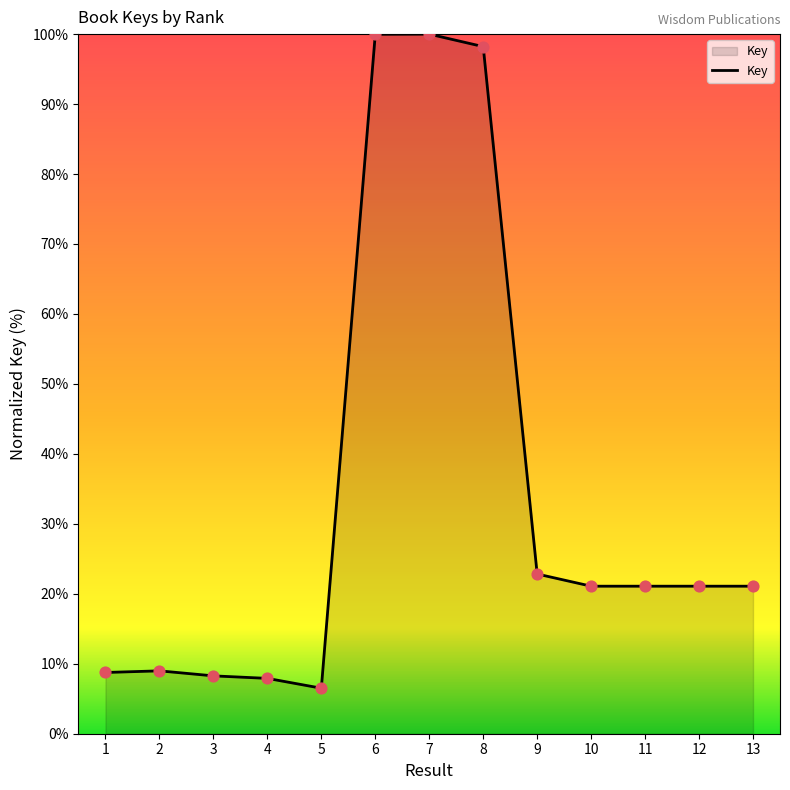

What is the change in value from 6 to 10?

-78.9